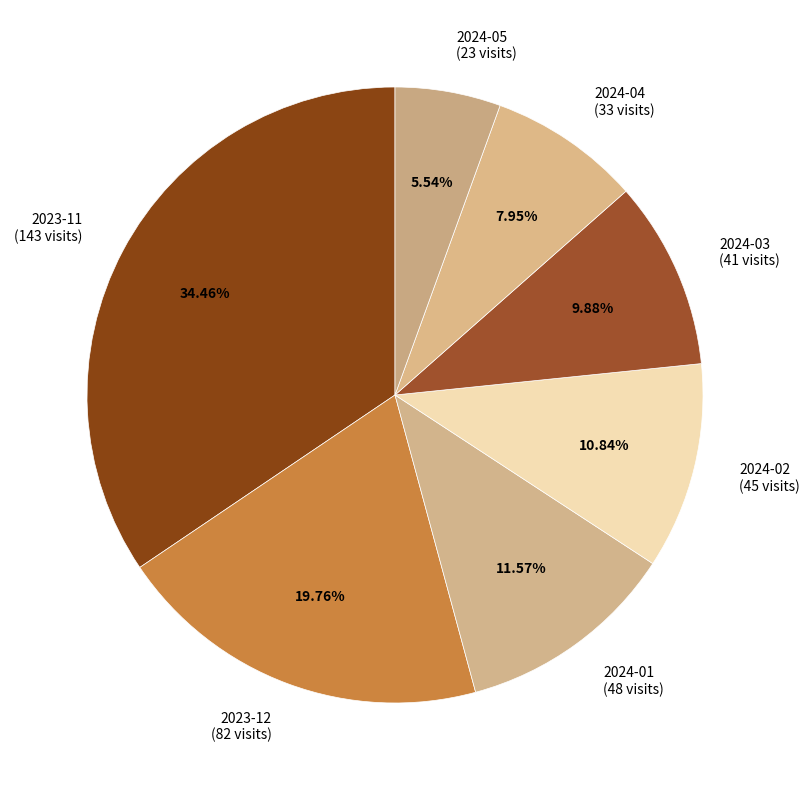

Approximately how many times larger is the value at 2024-01 (48 visits) compared to 2023-11 (143 visits)?

0.3